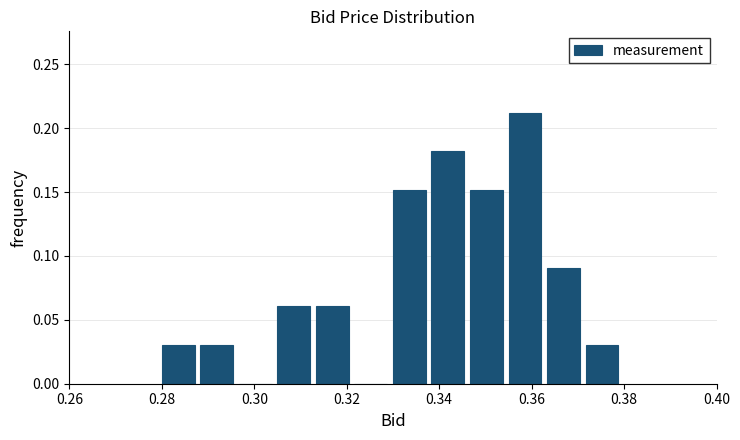

How tall is the bar that spans 0.288 to 0.296 on the x-axis? Neither the bar edges nor the heights are printed on the chart, so give them approximately, as read against the axes.

0.03